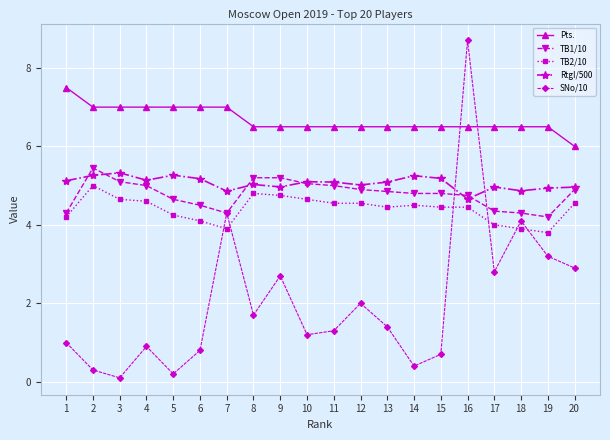

Which category has the highest value in the Pts. series?

1